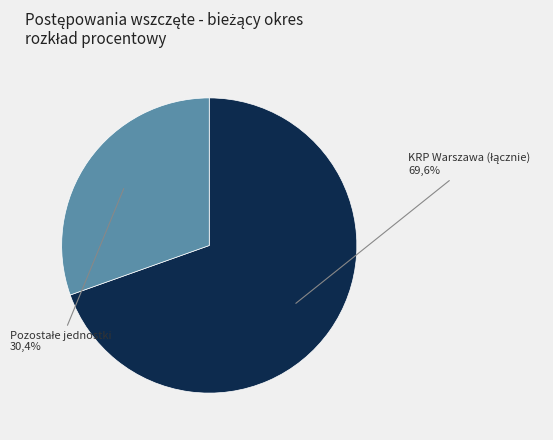

Is it true that KPPL Okęcie is 0% of the pie?

True